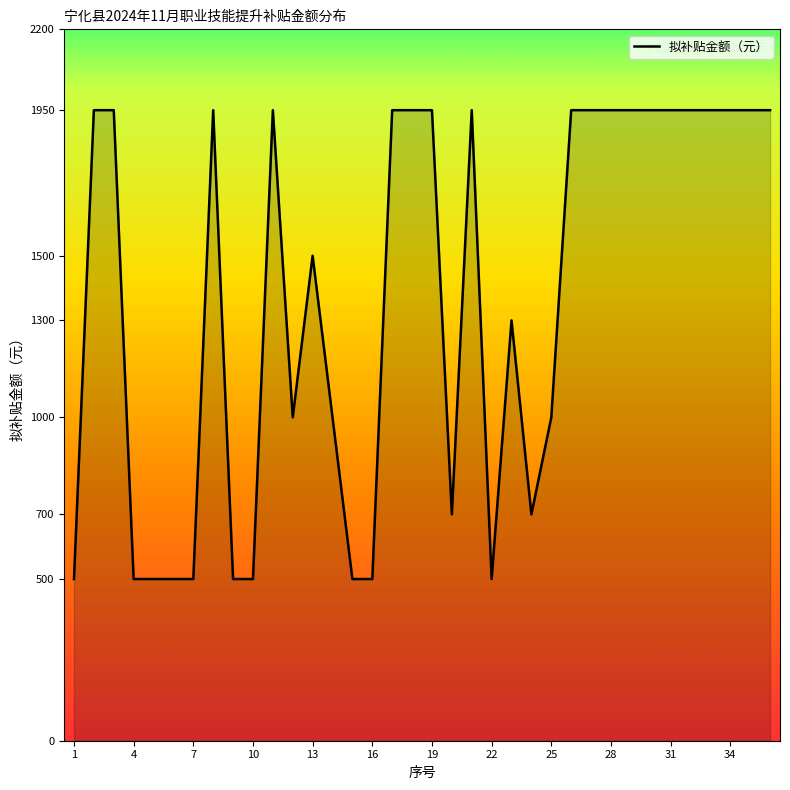

What is the average value?

1368